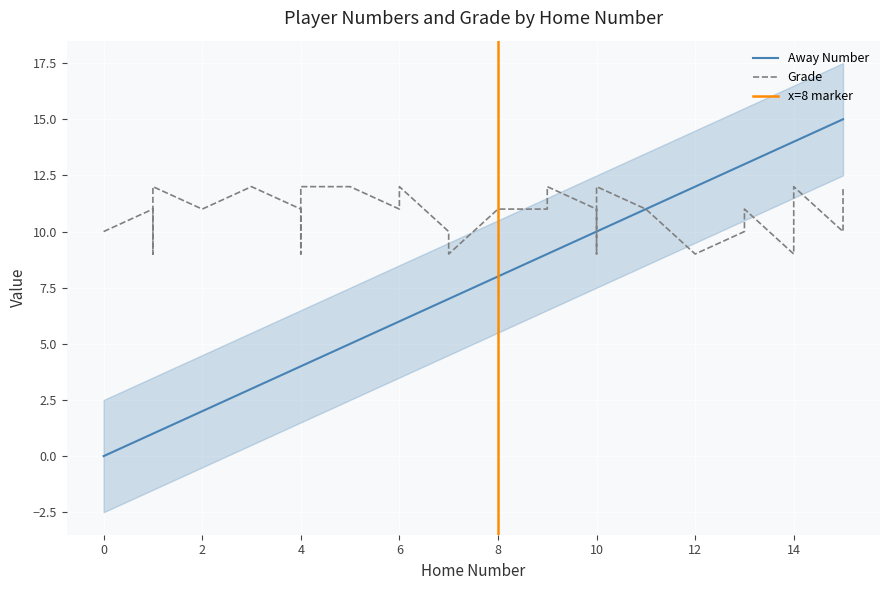

Count the number of categories in the chart.

32